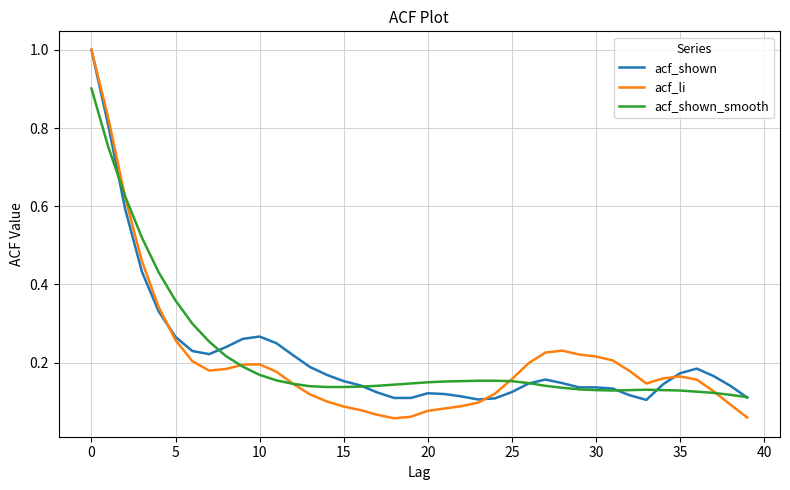

Count the number of categories in the chart.

40